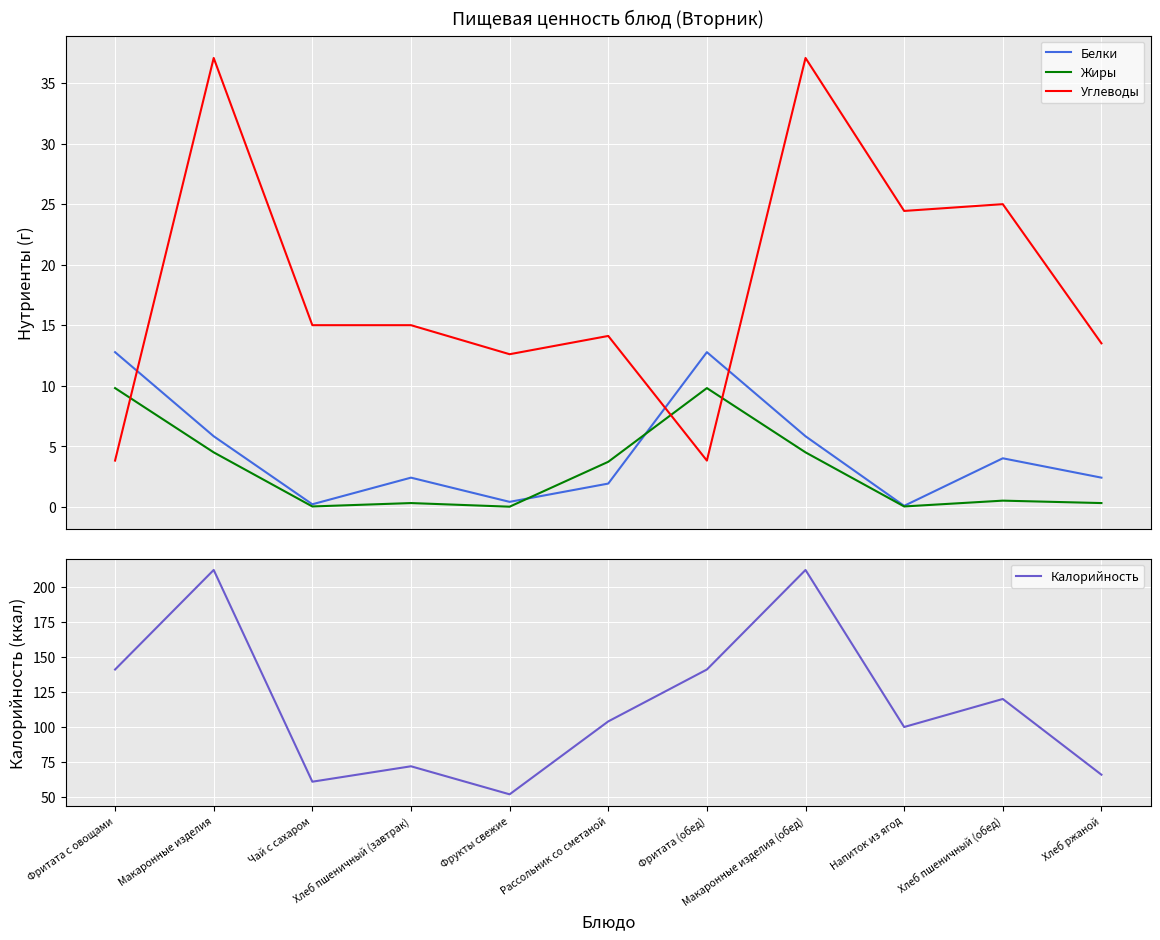

Between Фрукты свежие and Фритата (обед), which is larger?

Фритата (обед)